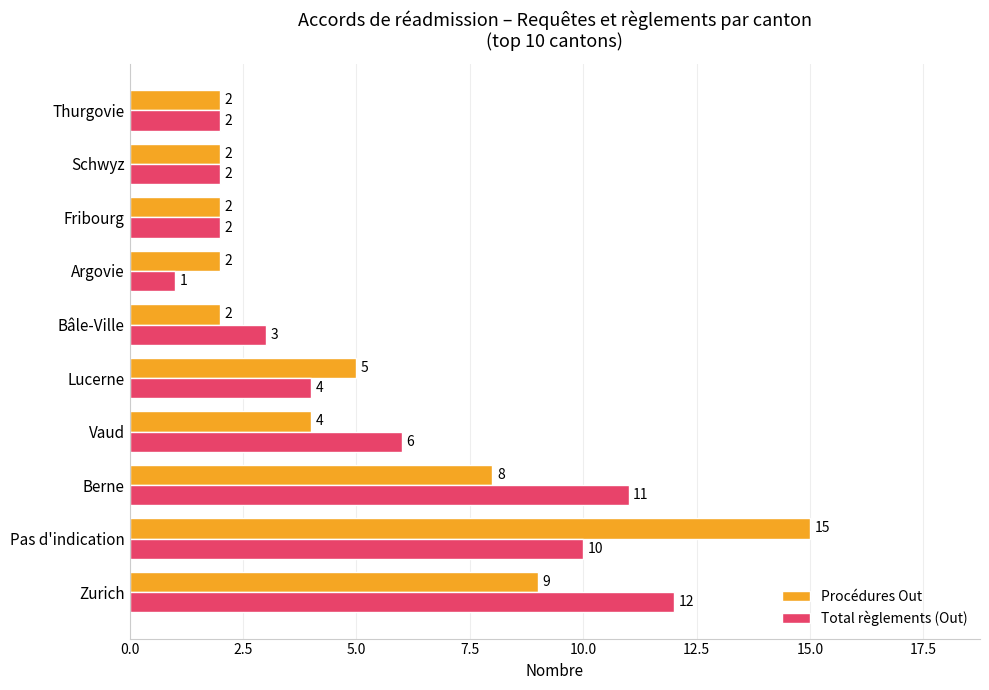

What is the total value across all series at Fribourg?

4